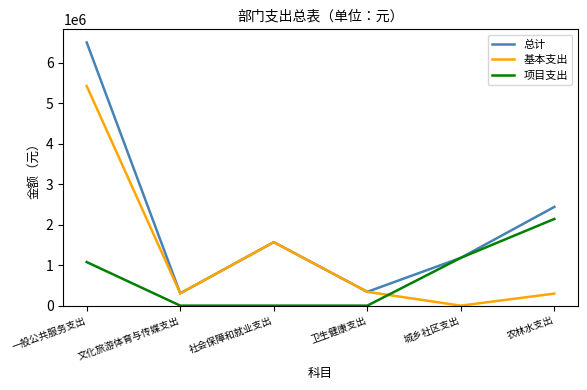

Does the chart have visible grid lines?

No